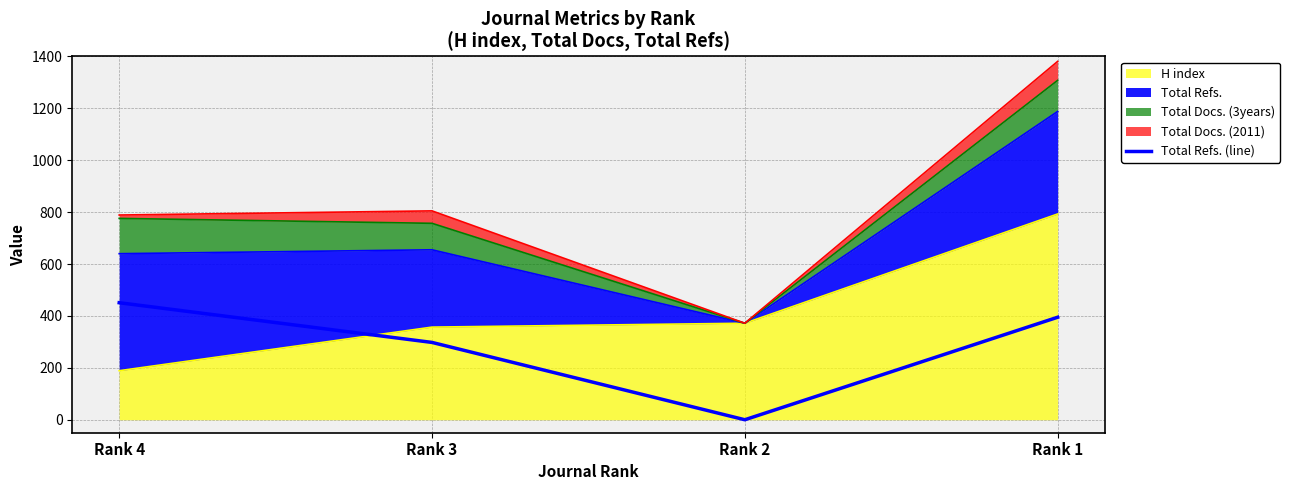

Count the number of values greater than 395.

1